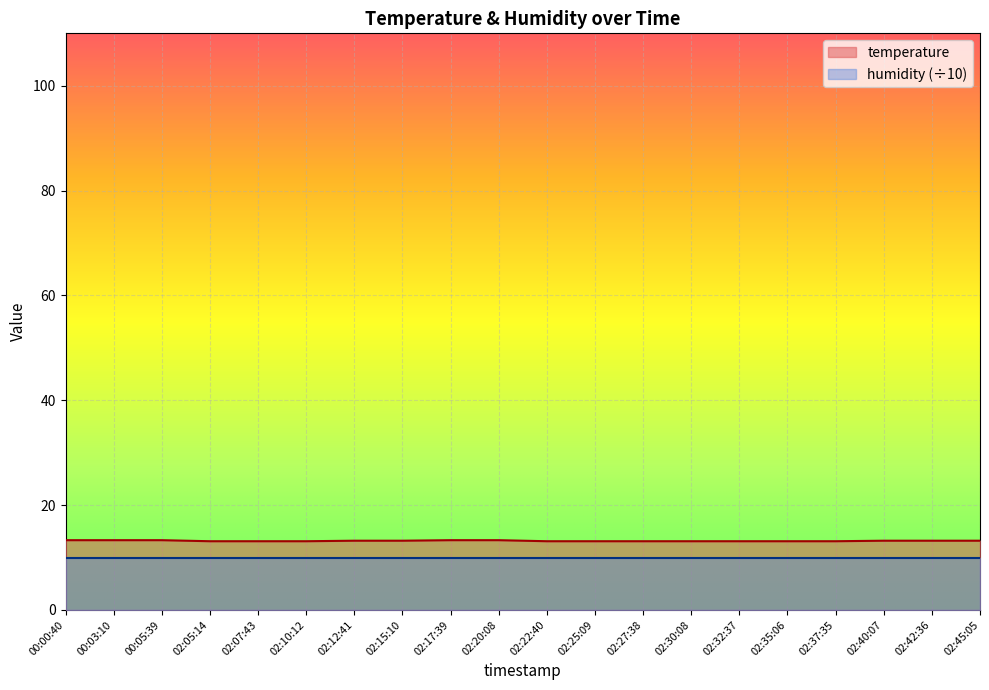

Count the values in the range 13 to 14.

20